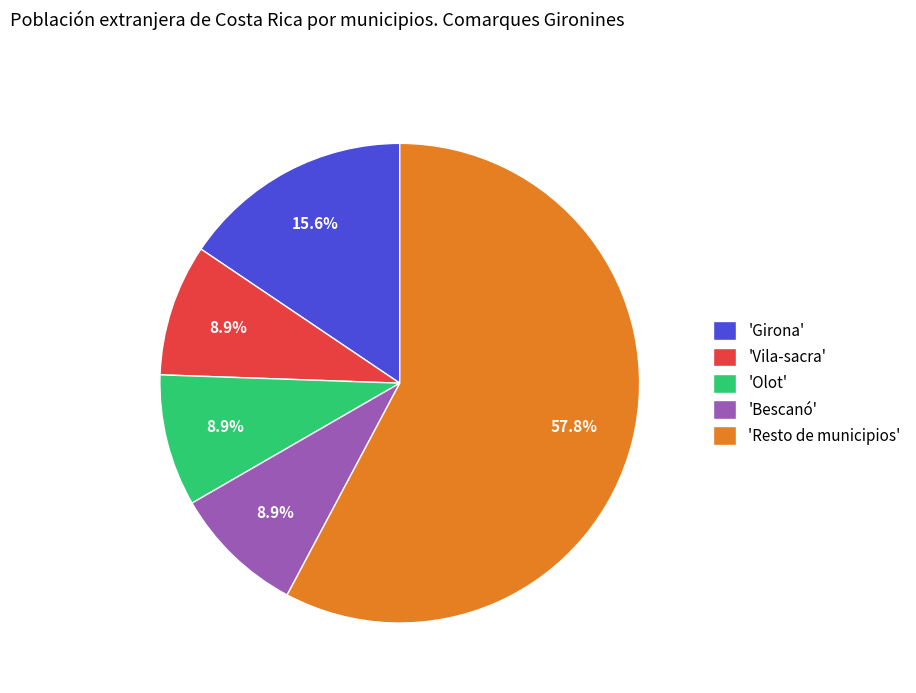

How many segments does this pie chart have?

5